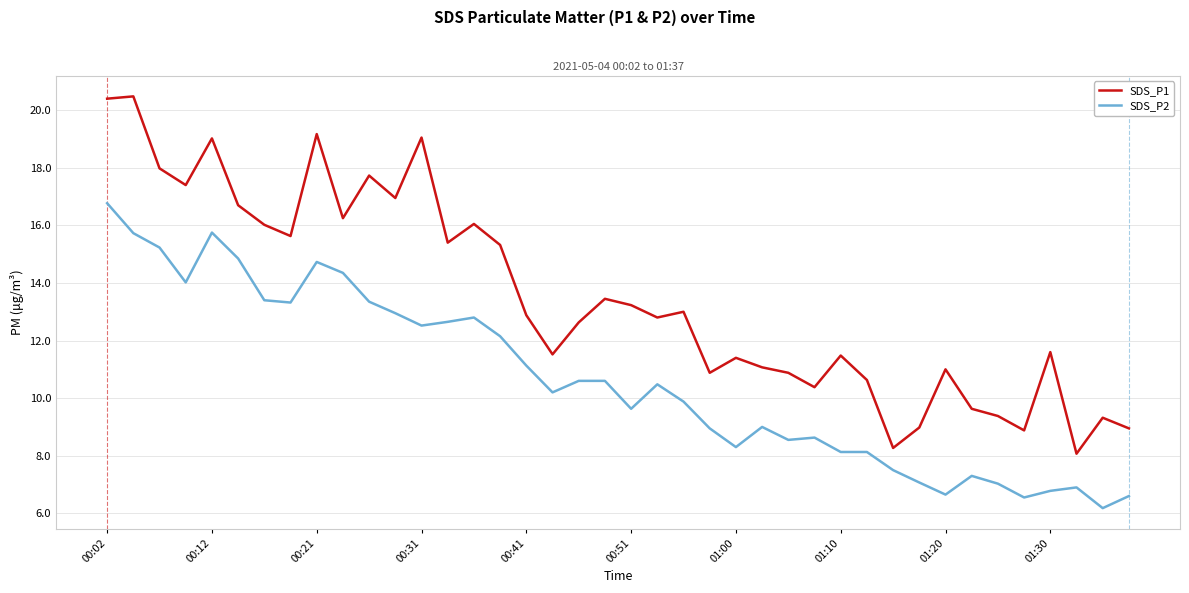

What are all the series names shown in the legend?

SDS_P1, SDS_P2